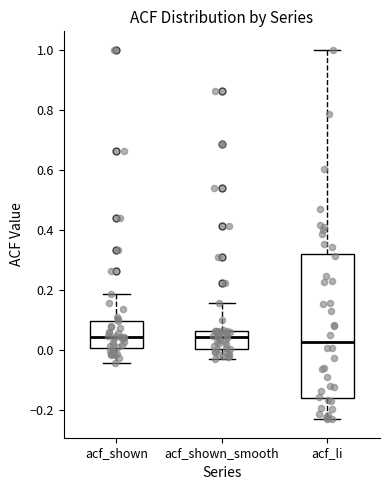

Reading left to right, transcribe this box plot: for each box, give where its median line is, the range the box spans, and where its two whiskers end, as read against the y-axis. The values are not printed on the chart, so give them approximately, as read against the axis.

acf_shown: median 0.04, box 0.00 to 0.10, whiskers -0.04 to 0.18
acf_shown_smooth: median 0.04, box 0.00 to 0.06, whiskers -0.04 to 0.16
acf_li: median 0.02, box -0.16 to 0.32, whiskers -0.24 to 1.00